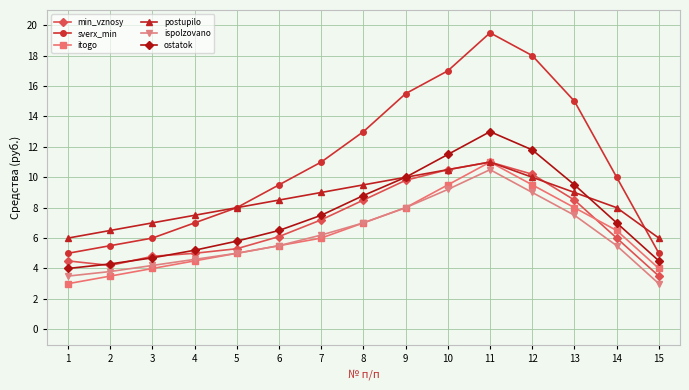

Is it true that itogo equals 4.5 at 4?

True